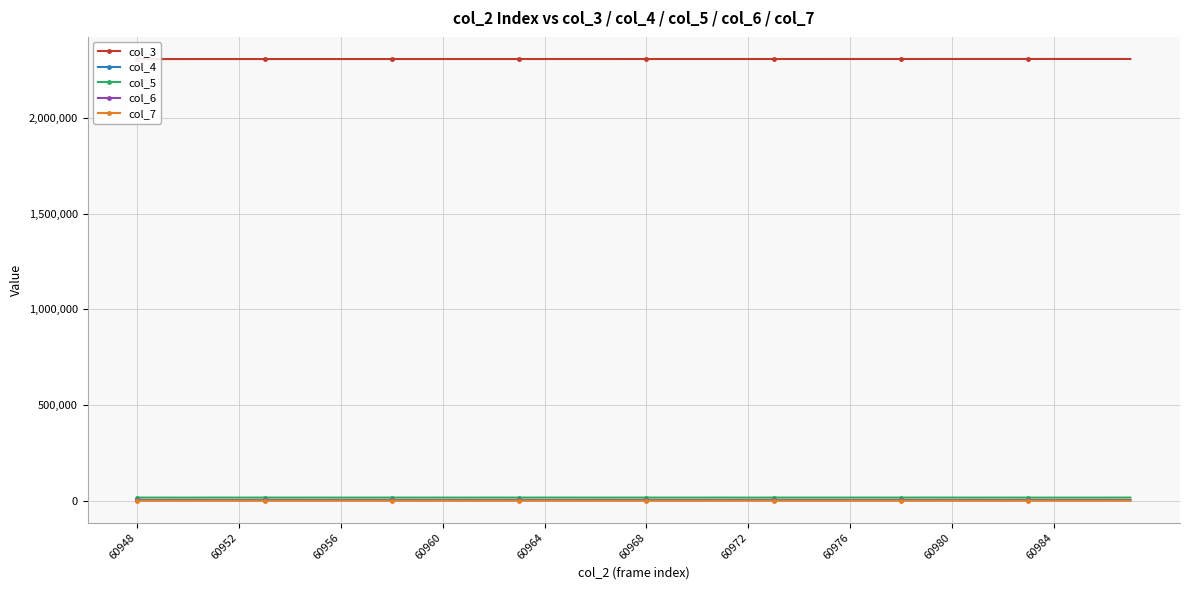

Reading left to right, extract all data points from this chart.

col_3: 2309009	2309021	2309032	2309043	2309055	2309066	2309077	2309088	2309100	2309111	2309122	2309134	2309145	2309156	2309167	2309179	2309190	2309201	2309213	2309224	2309235	2309246	2309258	2309269	2309280	2309292	2309303	2309314	2309325	2309337	2309348	2309359	2309371	2309382	2309393	2309404	2309416	2309427	2309438	2309450
col_4: 1903	2091	2109	1981	1970	1999	1933	1945	1984	2071	1984	2040	1966	1993	1963	1938	2001	2048	2036	1979	1980	2040	2048	1948	2119	2035	2020	1977	1971	2026	2031	2021	1931	2010	2019	1954	2049	2047	1979	1945
col_5: 15597	15544	15408	15649	15569	15607	15458	15548	15497	15508	15545	15551	15630	15525	15645	15514	15654	15645	15460	15550	15558	15567	15544	15637	15403	15522	15547	15524	15605	15625	15481	15691	15605	15491	15591	15471	15429	15457	15487	15599
col_6: 2668	2577	2710	2585	2641	2594	2810	2688	2795	2639	2687	2612	2620	2673	2598	2720	2585	2512	2656	2666	2636	2631	2621	2618	2700	2618	2668	2738	2674	2621	2662	2553	2661	2731	2614	2745	2717	2666	2723	2654
col_7: 44	42	37	51	51	43	44	47	41	36	47	51	40	50	40	42	30	40	46	42	47	38	37	38	40	45	48	38	44	55	51	47	39	37	40	45	50	42	30	36